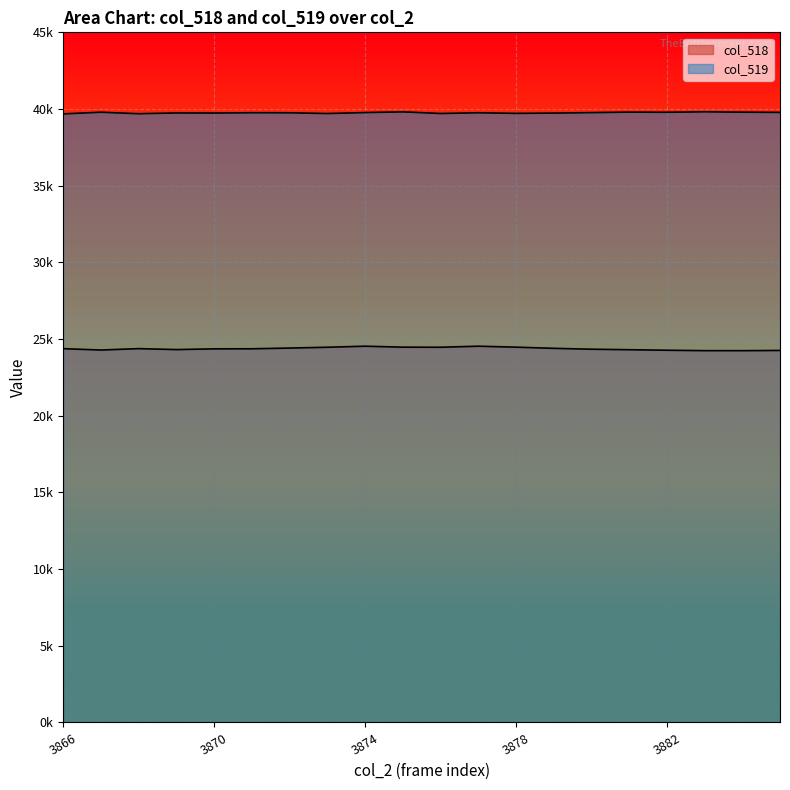

Where does the col_519 series first go above 39758?

3867